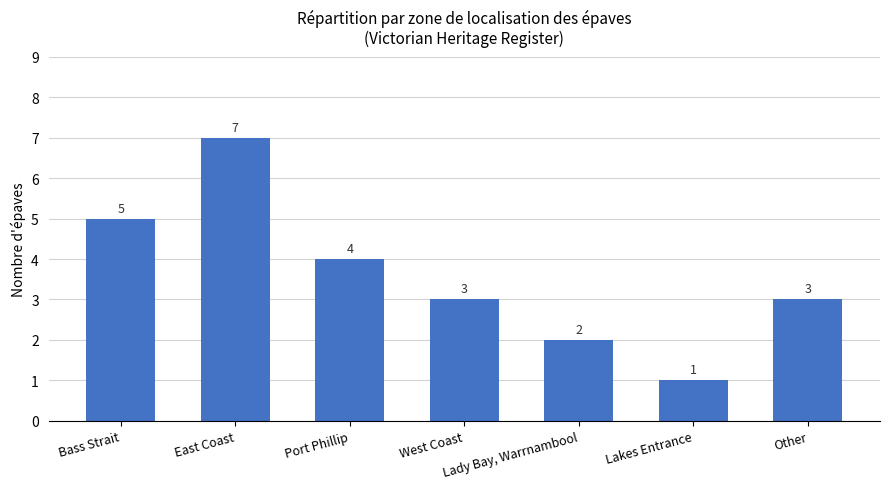

What position from the right is West Coast?

4